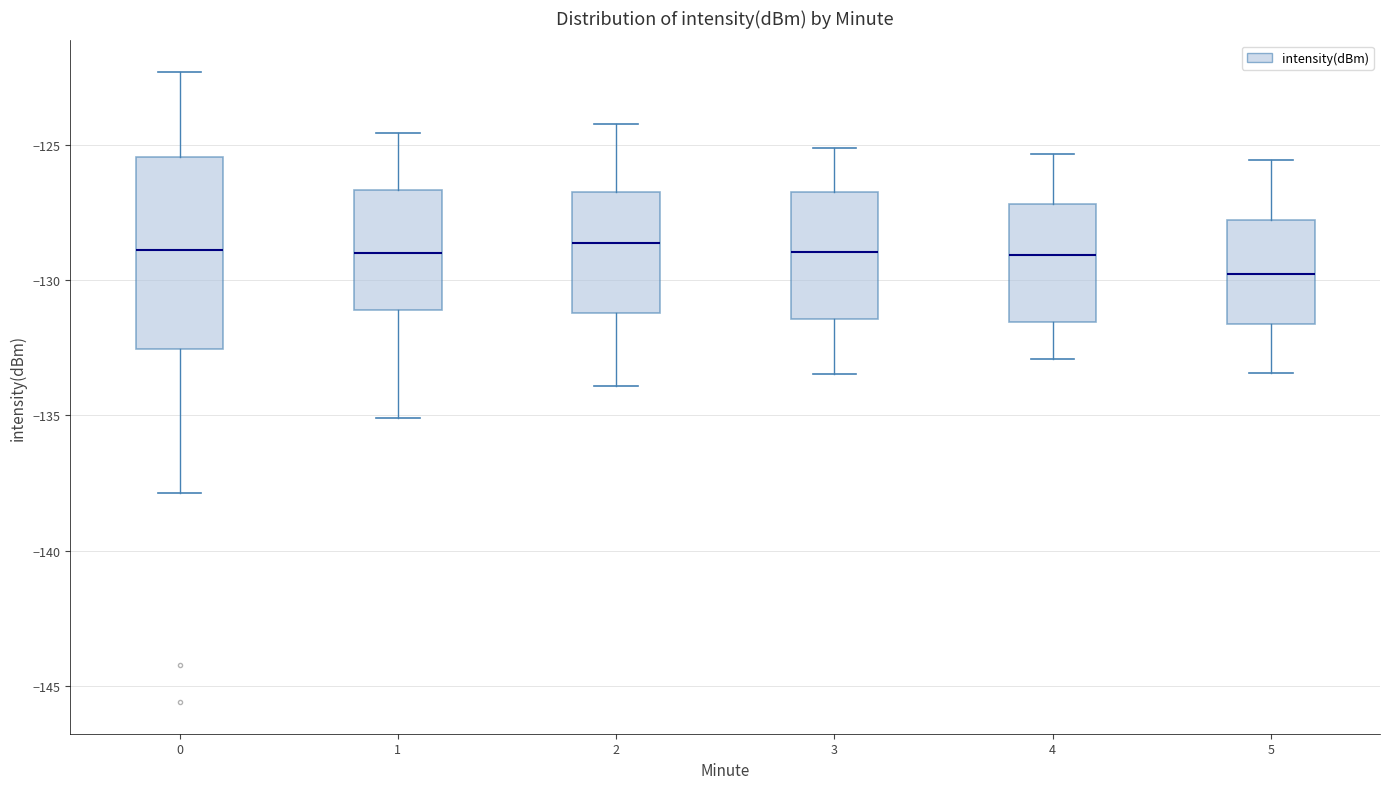

Where does the median line of the box at x = 5 sit on the y-axis? The values are not printed on the chart, so give them approximately, as read against the axis.

-130.0